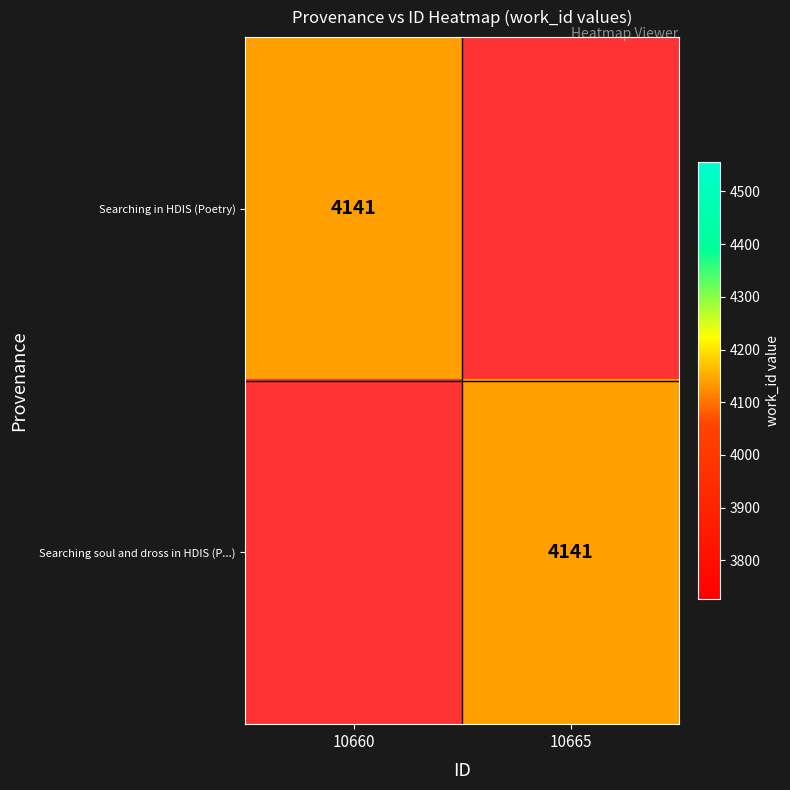

The Searching in HDIS (Poetry) series shows 4141 at 10660. True or false?

True